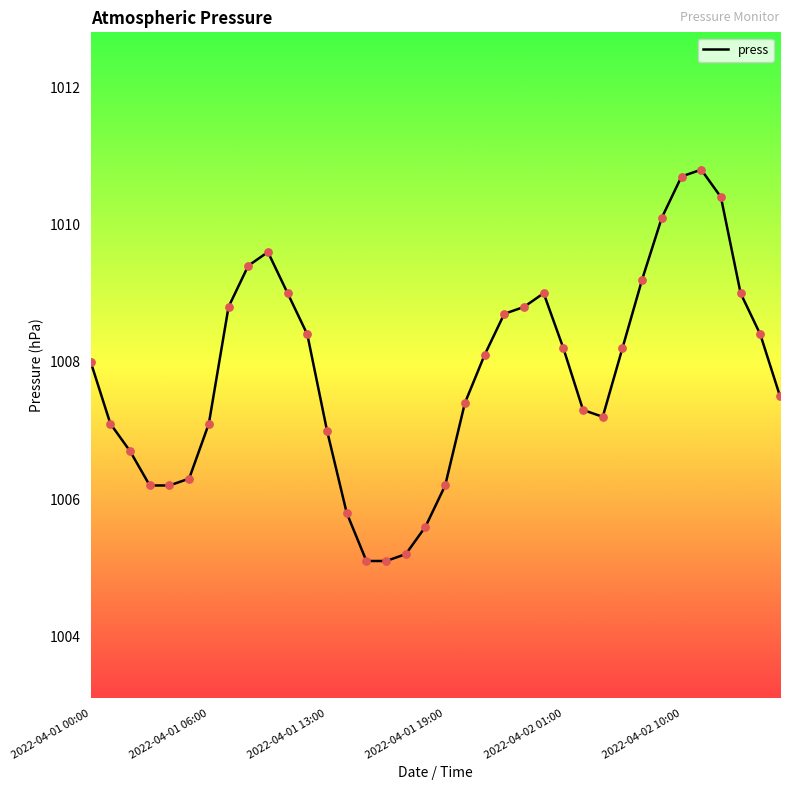

What is the minimum value shown in the chart?

1005.1